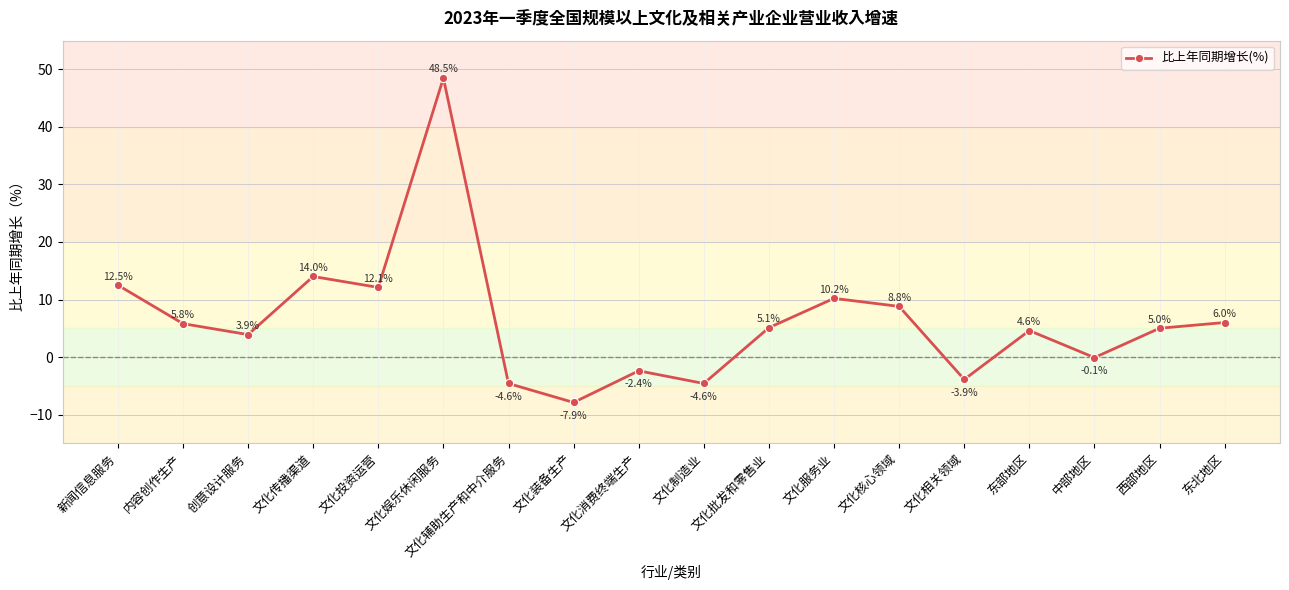

Does the chart display data point markers on the line(s)?

Yes